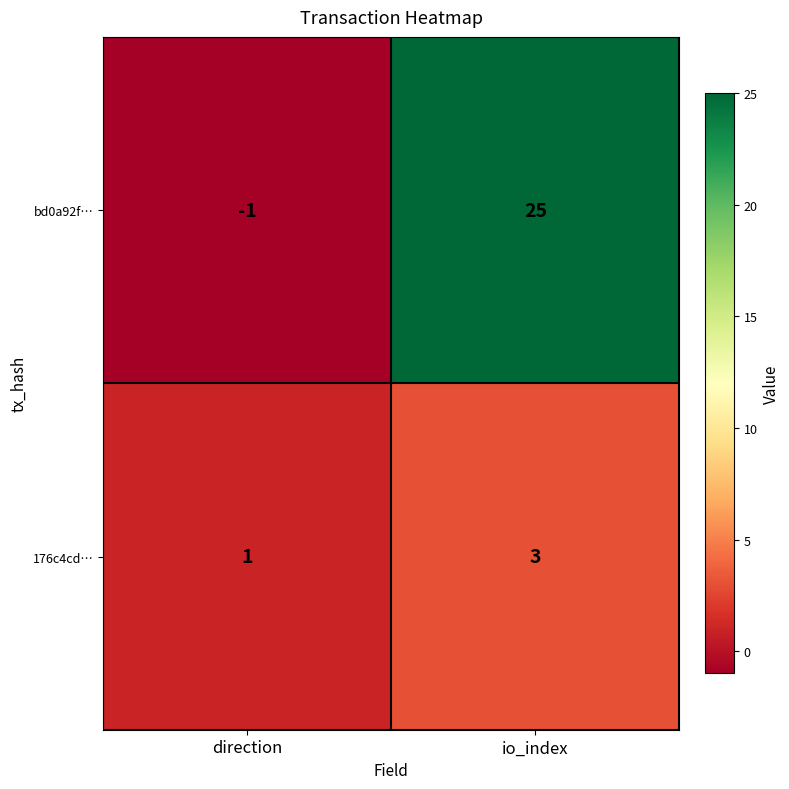

At which label does bd0a92f… reach its peak?

io_index